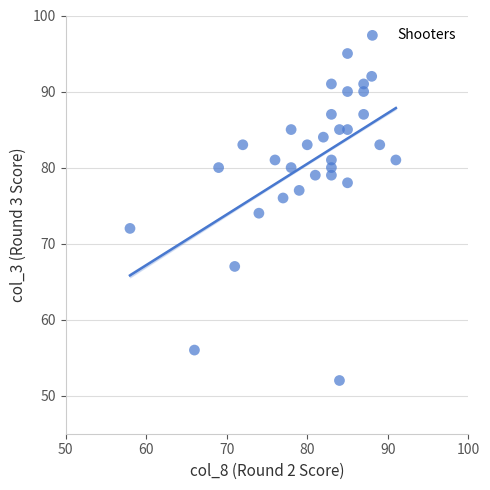

What is the range of X values (max minus min)?

33